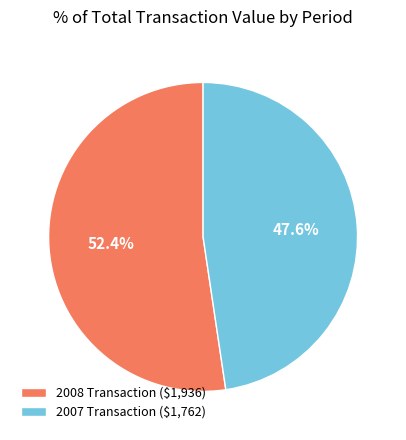

Which slice is the smallest?

2007 Transaction ($1,762)